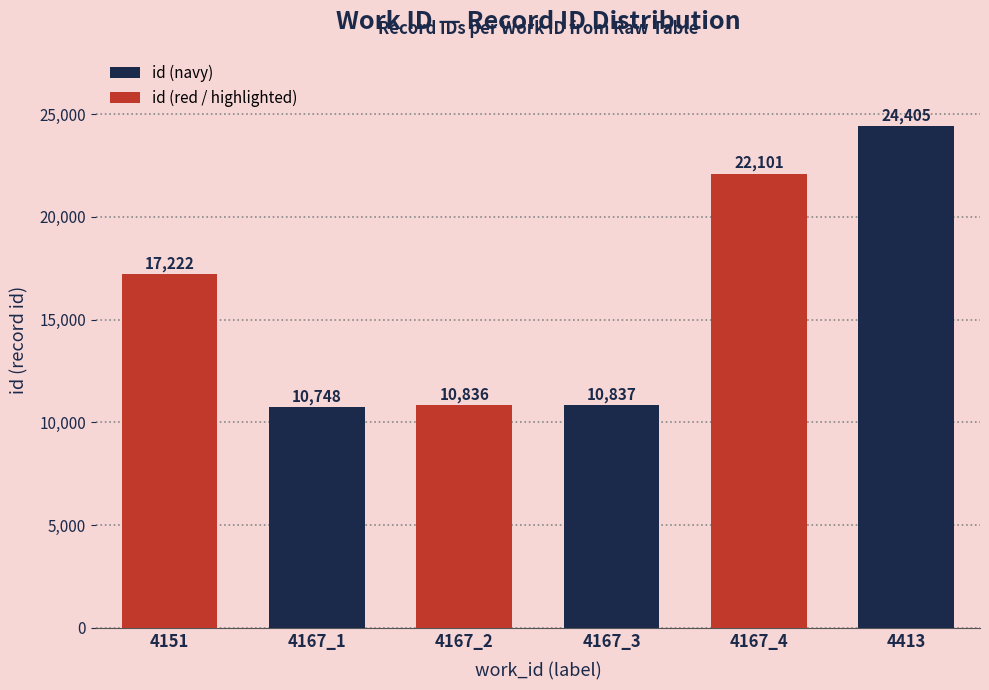

What is the change in value from 4167_2 to 4167_4?

+11265